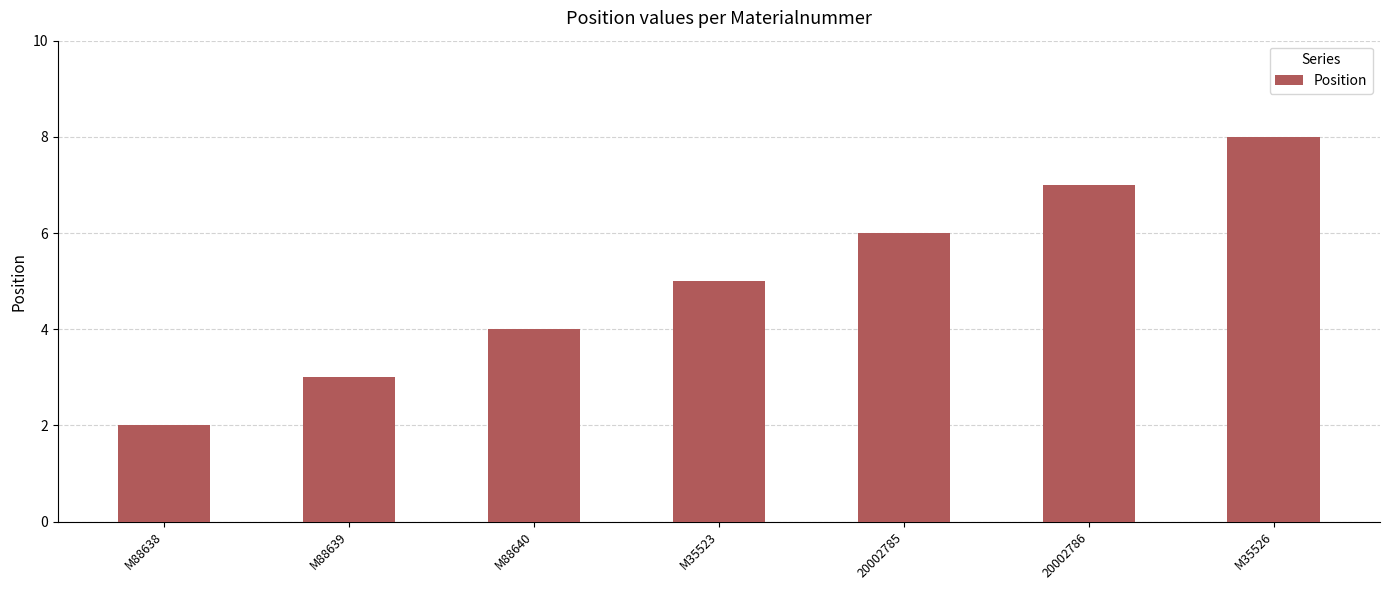

List the labels in order of value, smallest first.

M88638, M88639, M88640, M35523, 20002785, 20002786, M35526